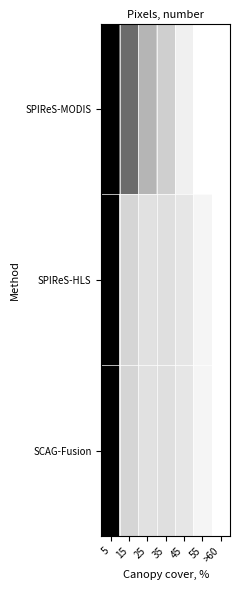

What is the spread (max minus min) of values at 35?

0.1